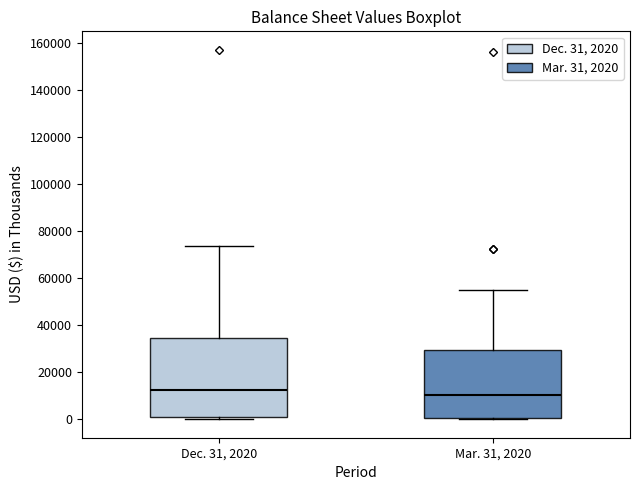

Which box is the tallest, from its lower edge to its upper edge?

Dec. 31, 2020